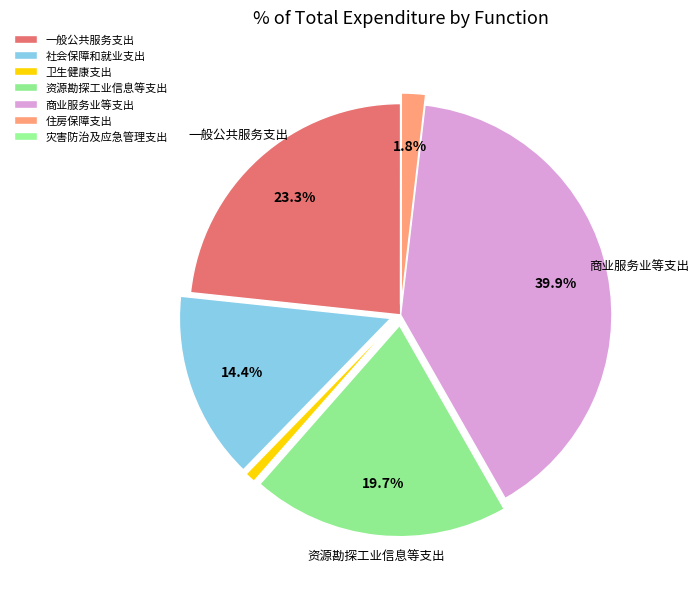

How many segments does this pie chart have?

7